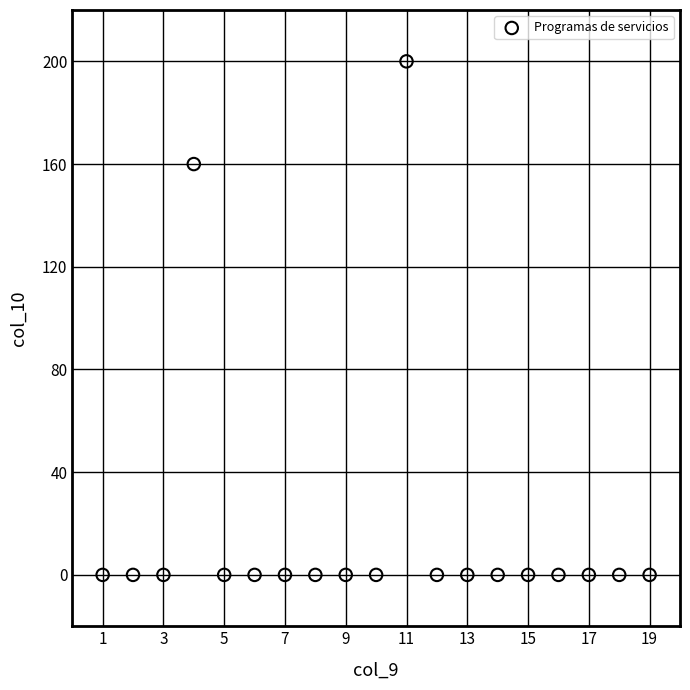

What Y value in the scatter plot is closest to 100?

160